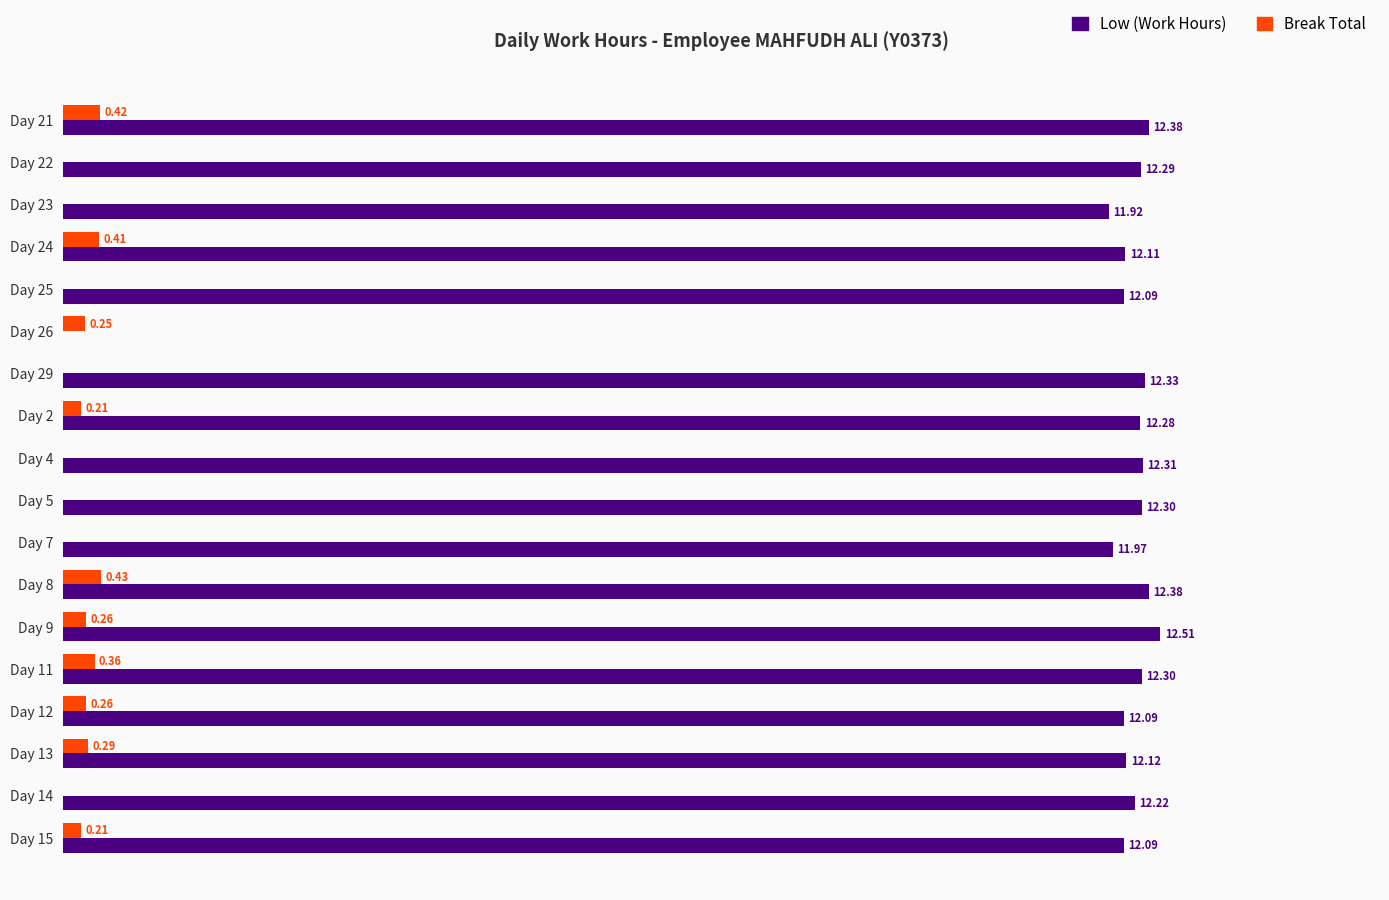

At which category is the sum across all series the highest?

Day 8